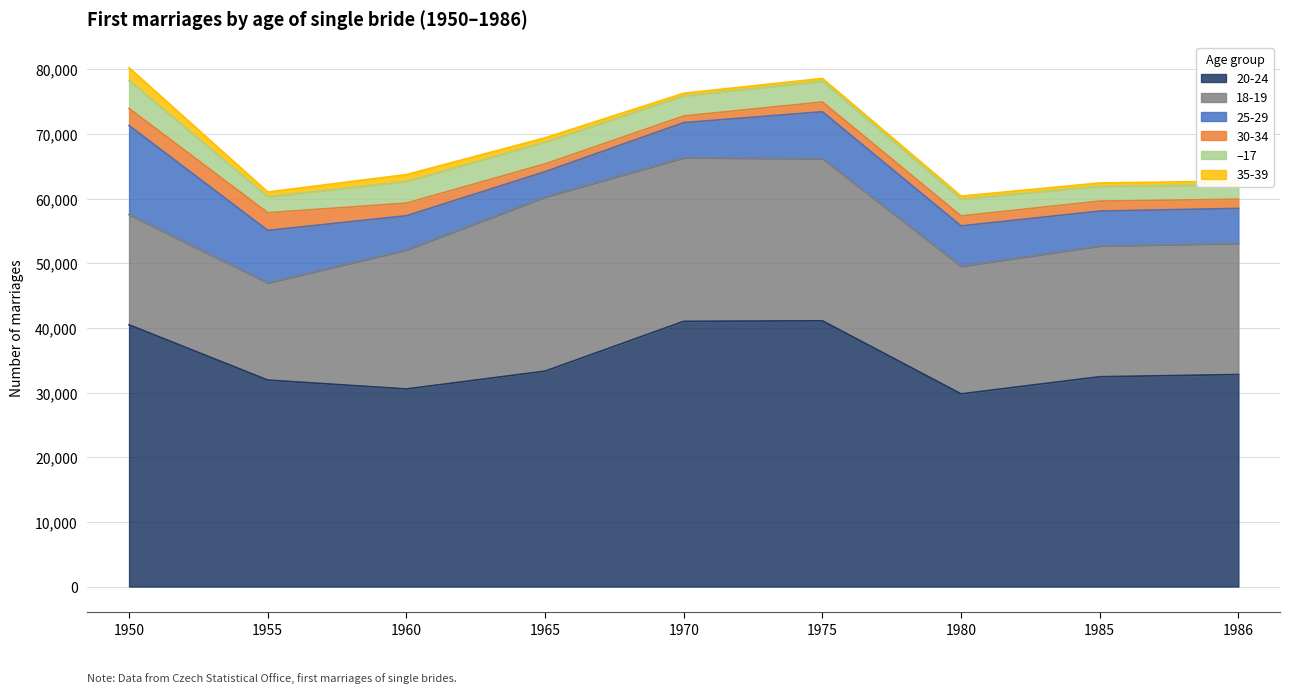

What is the sum of the –17 values at 1960 and 1986?

5600